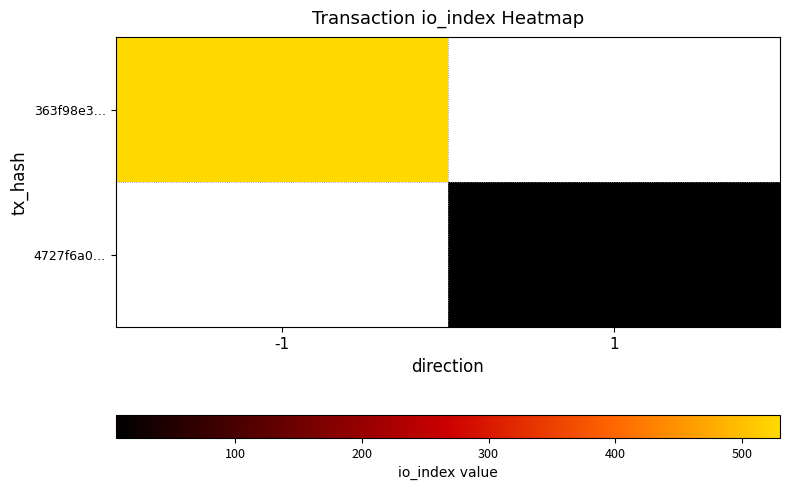

The value of 4727f6a0… at 1 is 6.0. True or false?

True